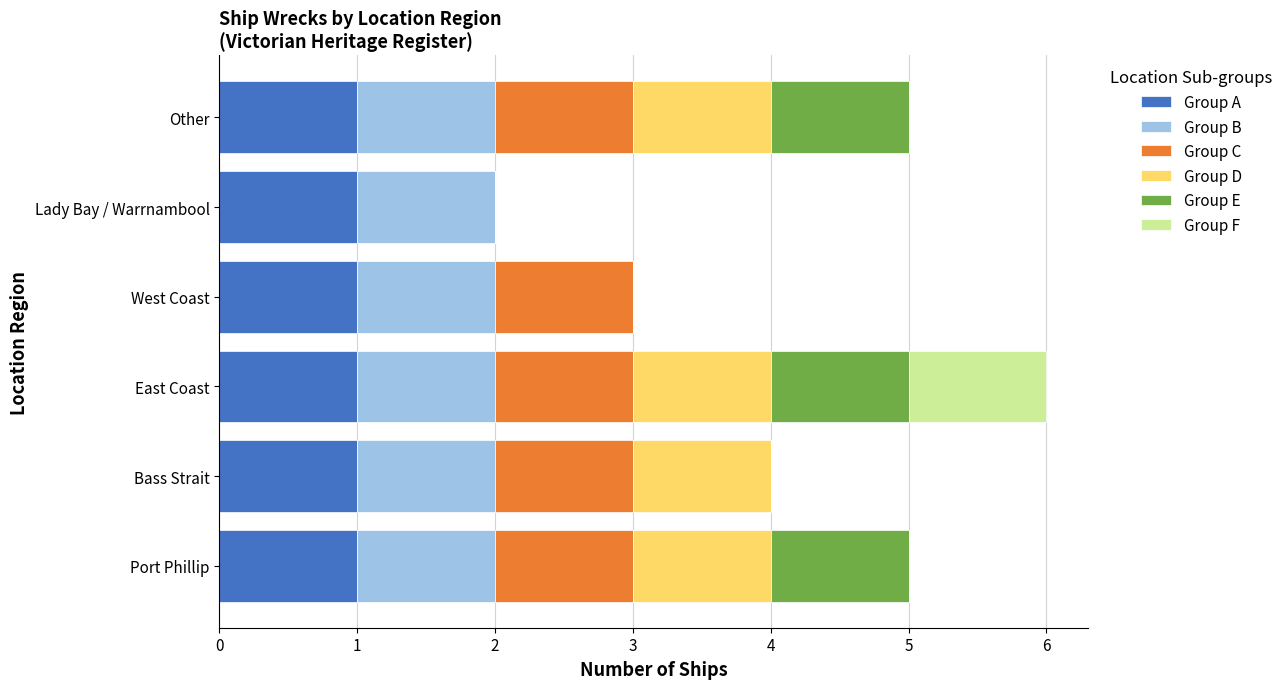

What is the total value across all series at Other?

5